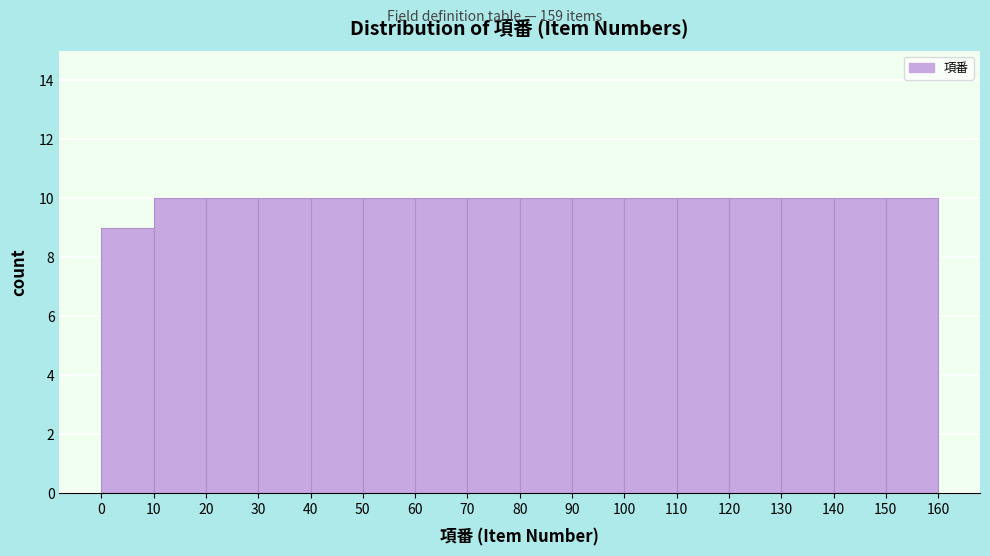

Reading left to right, list every bar in this chart as the range it spans on the x-axis followed by its height. The values are not printed on the chart, so give them approximately, as read against the axis.

0 to 10: 9
10 to 20: 10
20 to 30: 10
30 to 40: 10
40 to 50: 10
50 to 60: 10
60 to 70: 10
70 to 80: 10
80 to 90: 10
90 to 100: 10
100 to 110: 10
110 to 120: 10
120 to 130: 10
130 to 140: 10
140 to 150: 10
150 to 160: 10